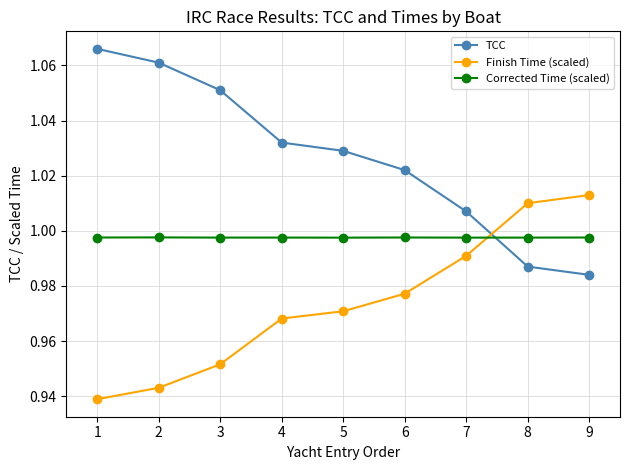

How many intersections are there between Finish Time (scaled) and Corrected Time (scaled)?

1